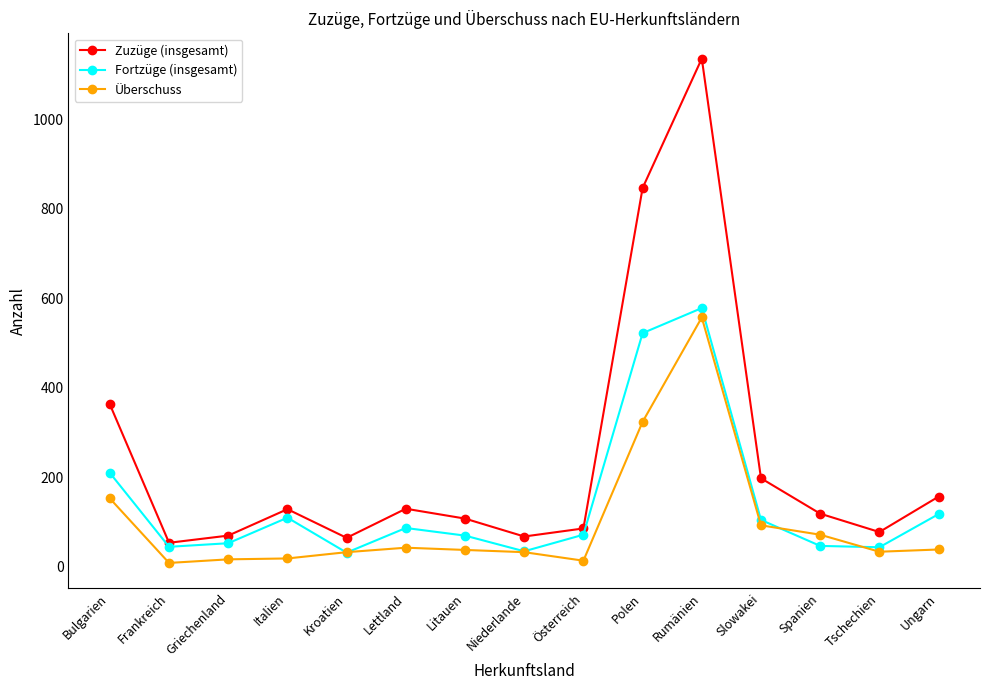

How many lines are shown in the chart?

3